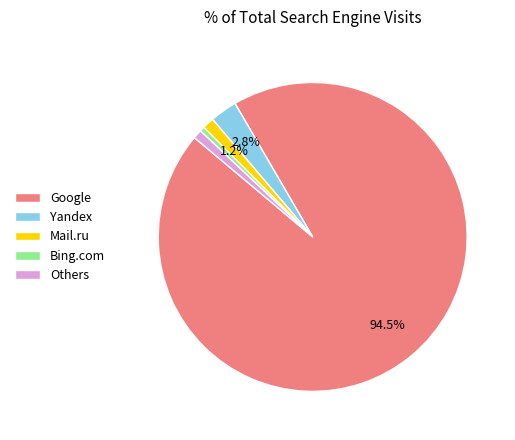

How many segments does this pie chart have?

5